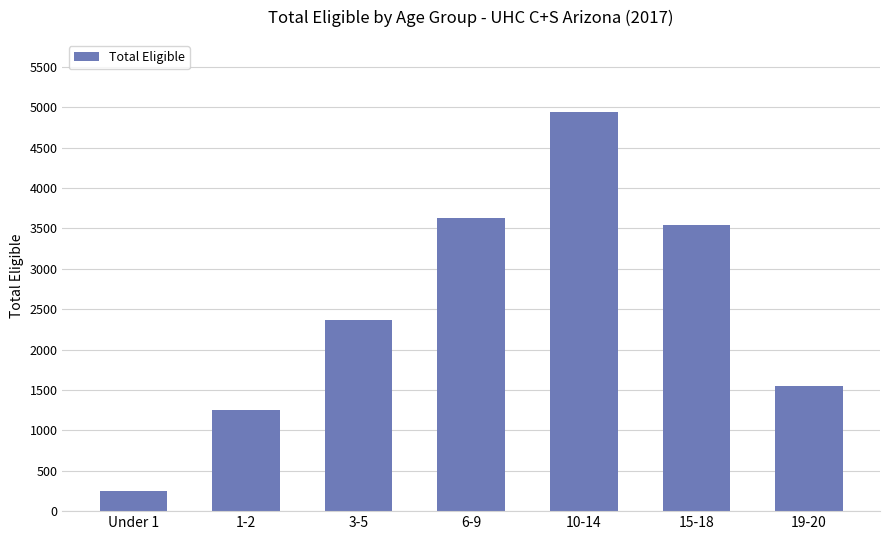

Reading right to left, extract all data points from this chart.

19-20=1543	15-18=3543	10-14=4943	6-9=3626	3-5=2366	1-2=1246	Under 1=249